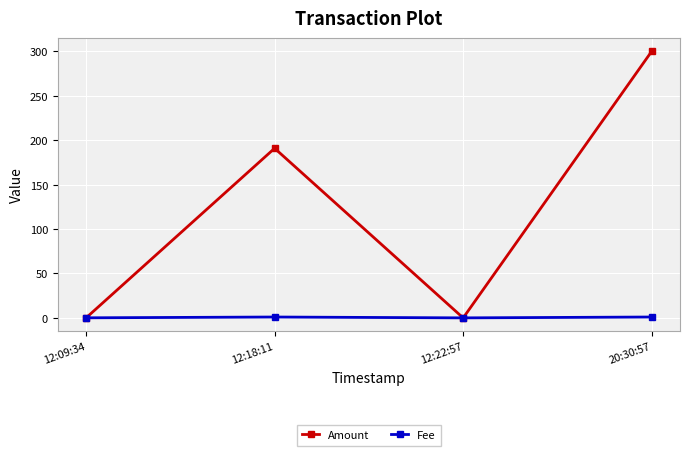

The value of Amount at 12:18:11 is 190.8. True or false?

True